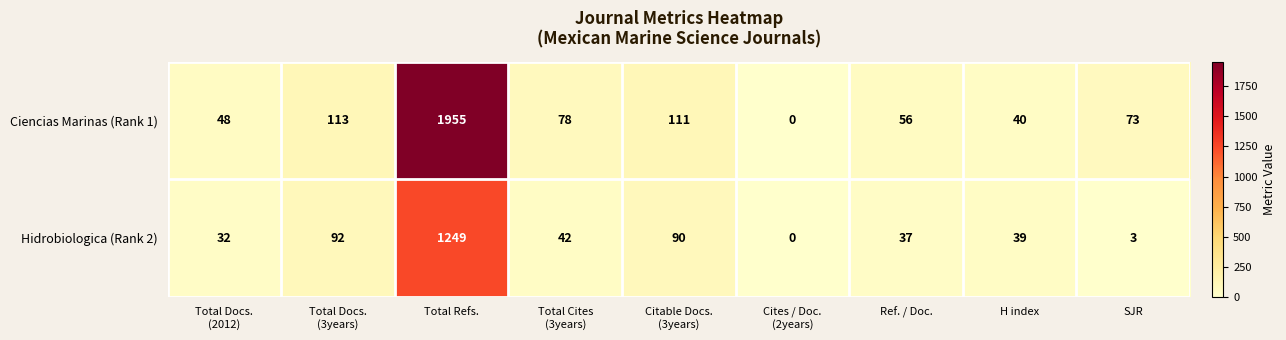

What is the difference between the highest and lowest values at Citable Docs.
(3years)?

21